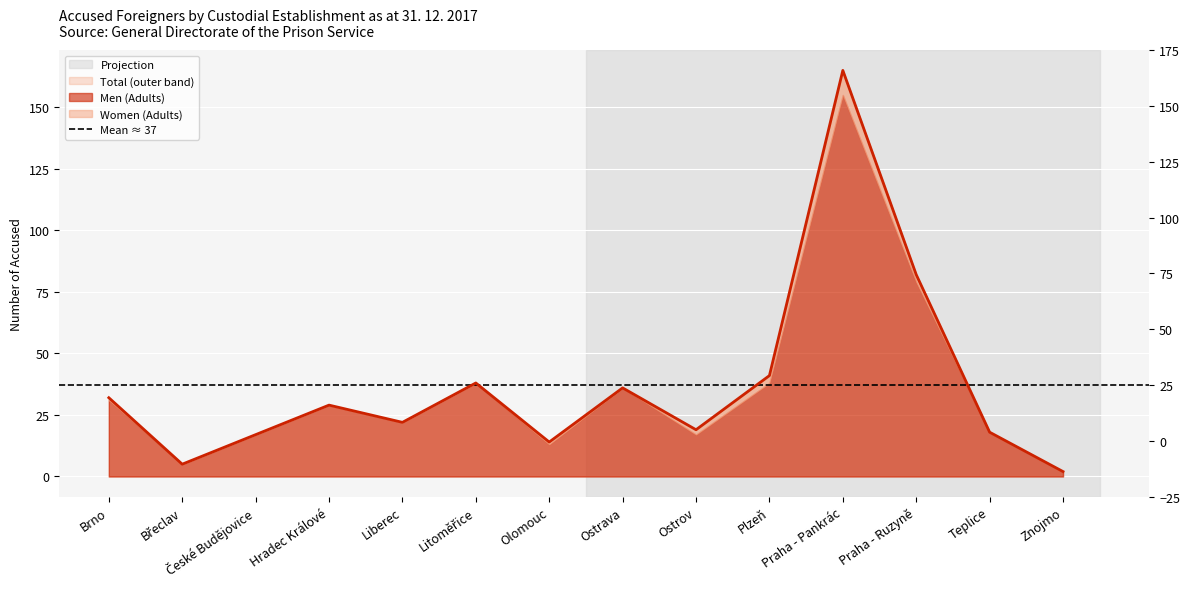

What is the average value?

37